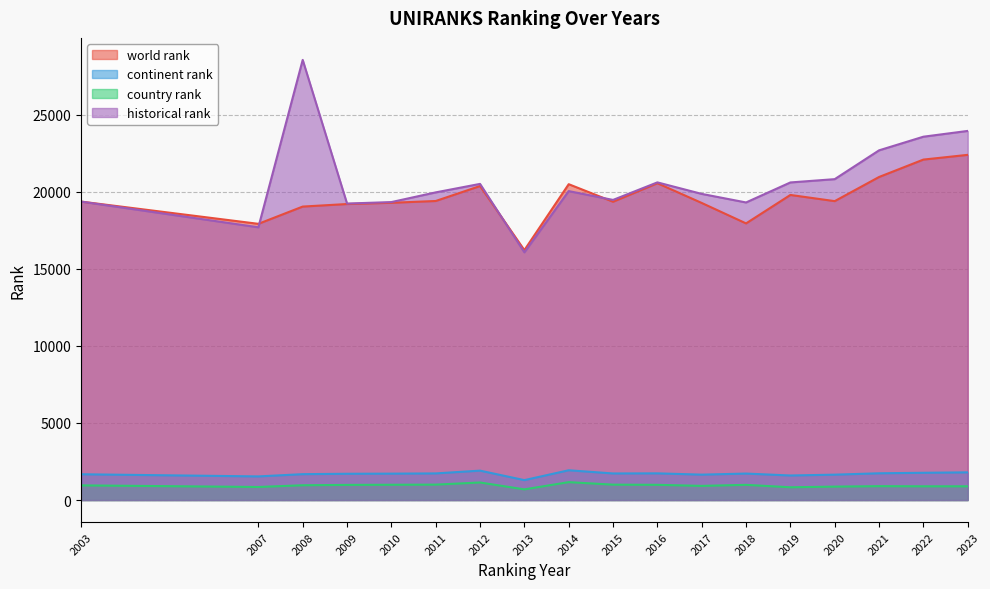

Is it true that country rank equals 694.2 at 2012?

False